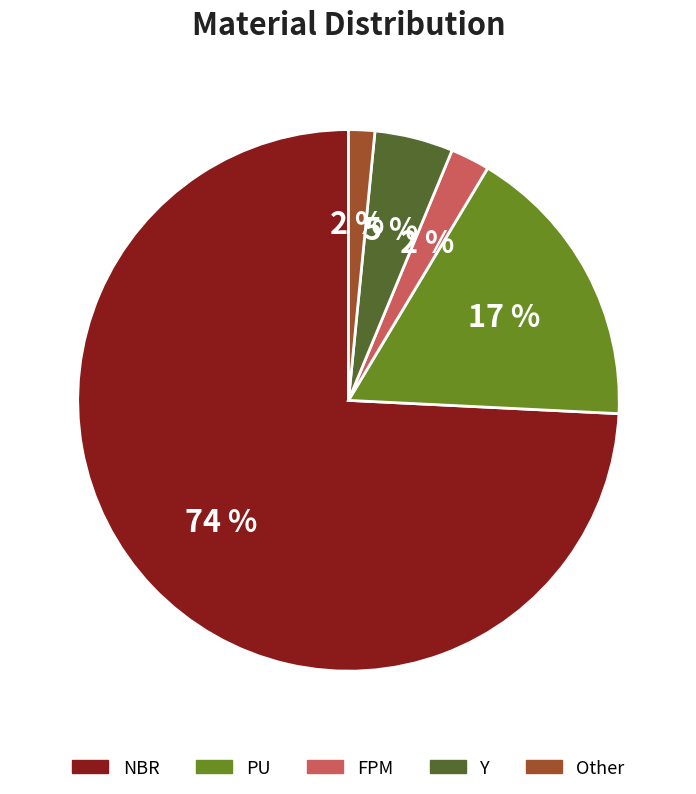

Is the sum of Other and PU greater than half?

No